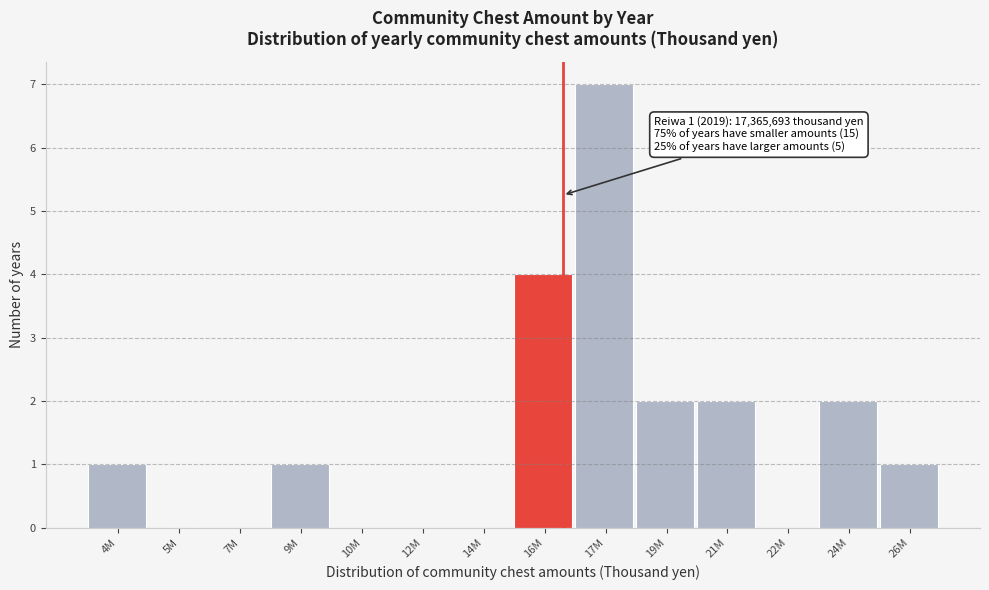

Reading left to right, list all the values displayed in this chart.

4M=1	5M=0	7M=0	9M=1	10M=0	12M=0	14M=0	16M=4	17M=7	19M=2	21M=2	22M=0	24M=2	26M=1